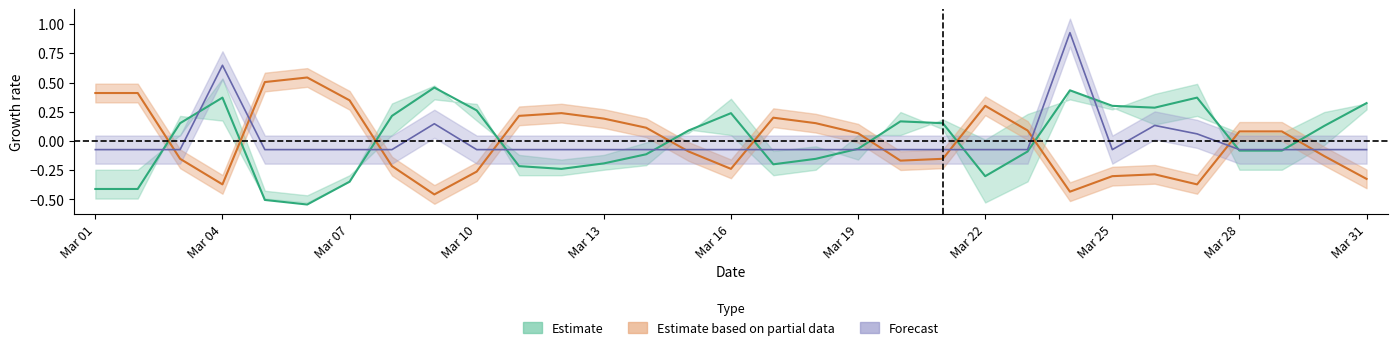

The value of heat_deg_days at Mar 13 is -0.3. True or false?

False